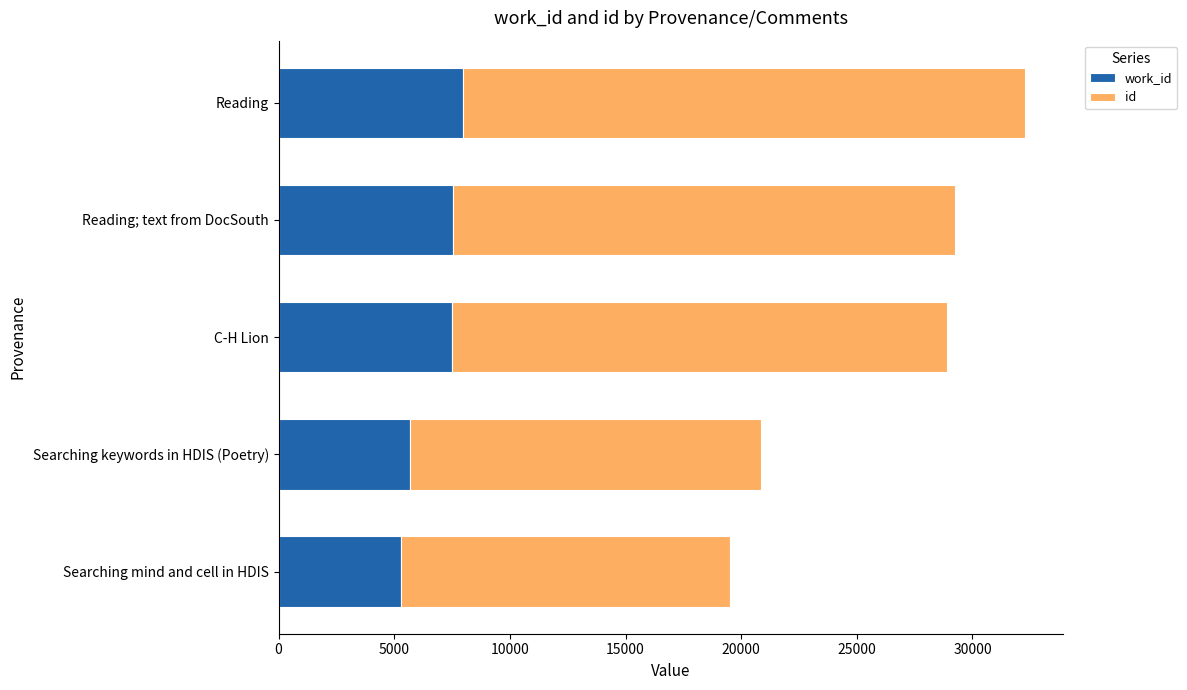

At which category is the sum across all series the highest?

Reading